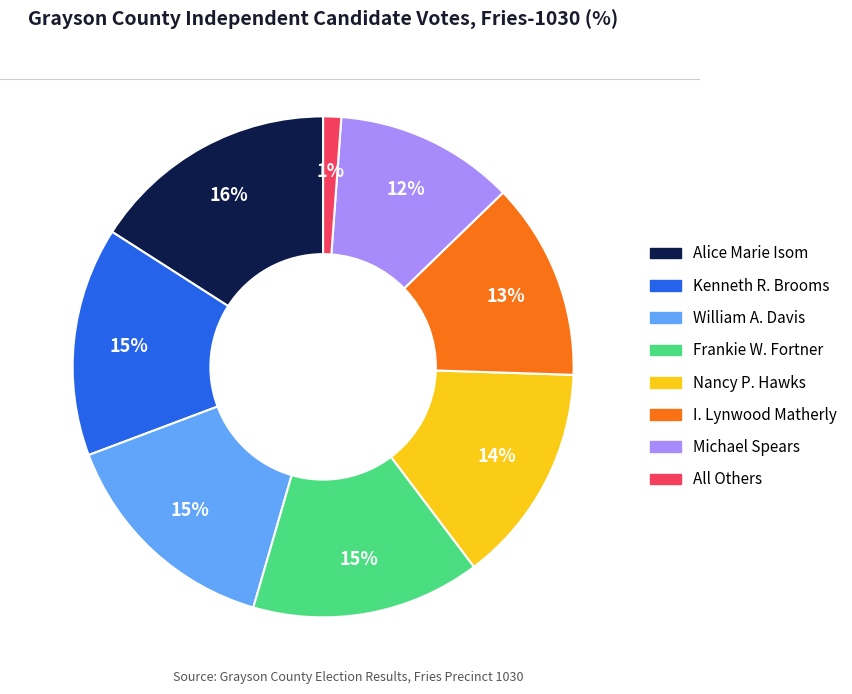

Do Kenneth R. Brooms and I. Lynwood Matherly together represent more than half of the pie?

No